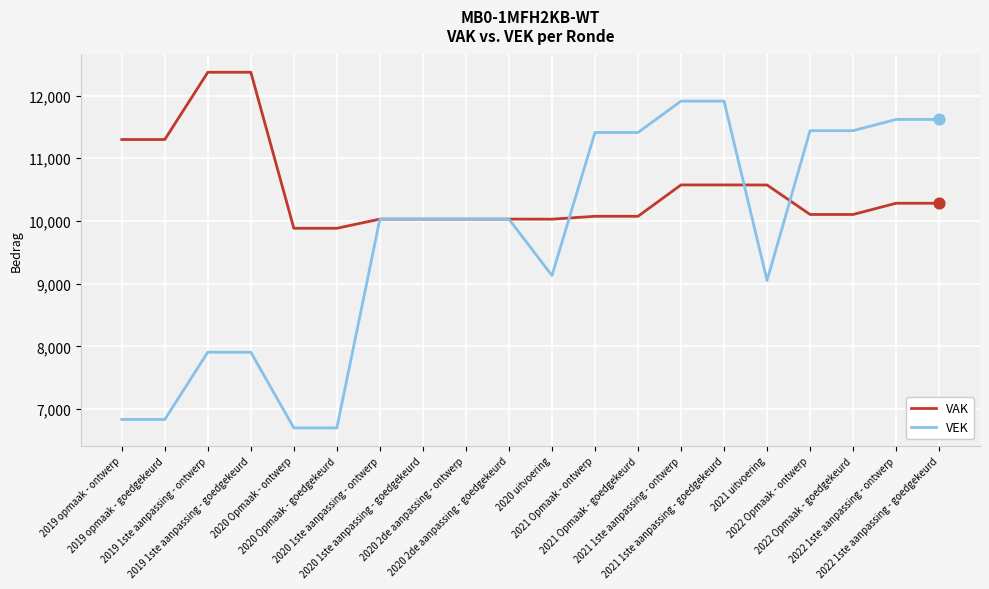

What are all the series names shown in the legend?

VAK, VEK